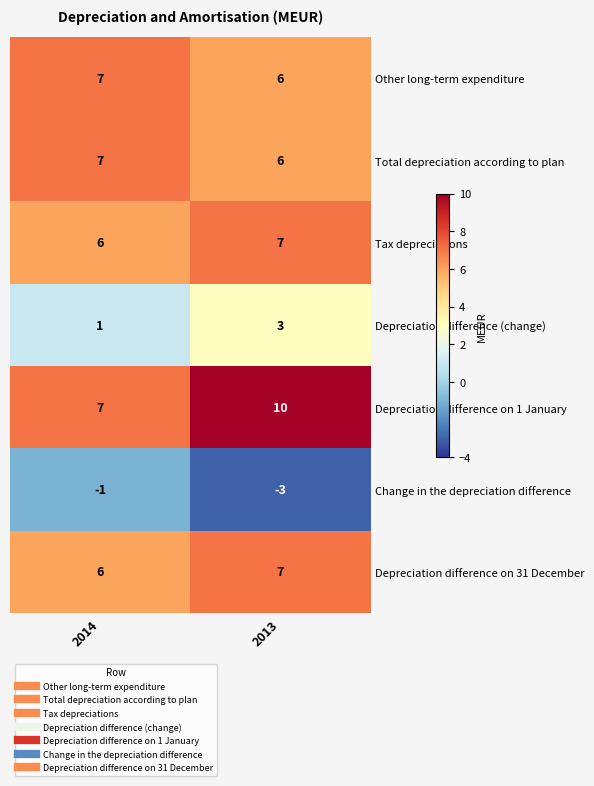

Reading left to right, transcribe all the data shown in this chart.

Other long-term expenditure: 2014=7	2013=6
Total depreciation according to plan: 2014=7	2013=6
Tax depreciations: 2014=6	2013=7
Depreciation difference (change): 2014=1	2013=3
Depreciation difference on 1 January: 2014=7	2013=10
Change in the depreciation difference: 2014=-1	2013=-3
Depreciation difference on 31 December: 2014=6	2013=7